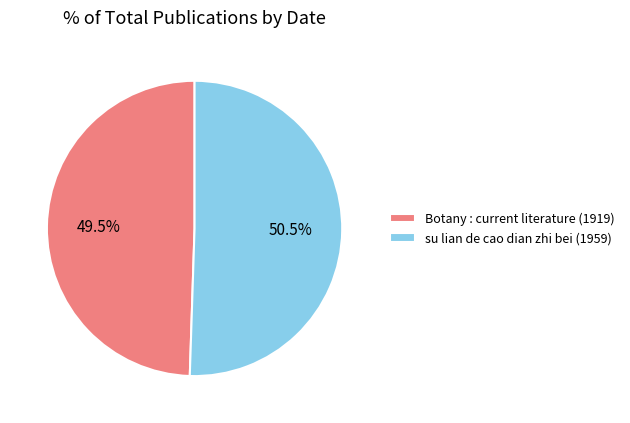

True or false: Botany : current literature (1919) accounts for 38% of the total.

False